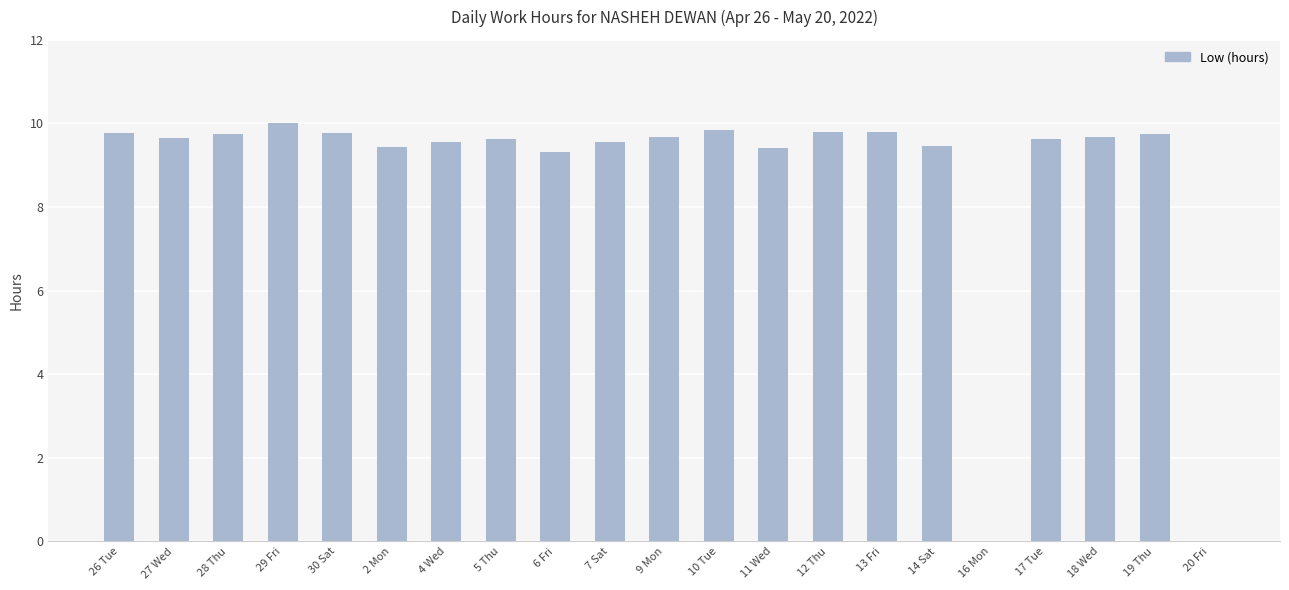

What is the sum of all values?

183.5